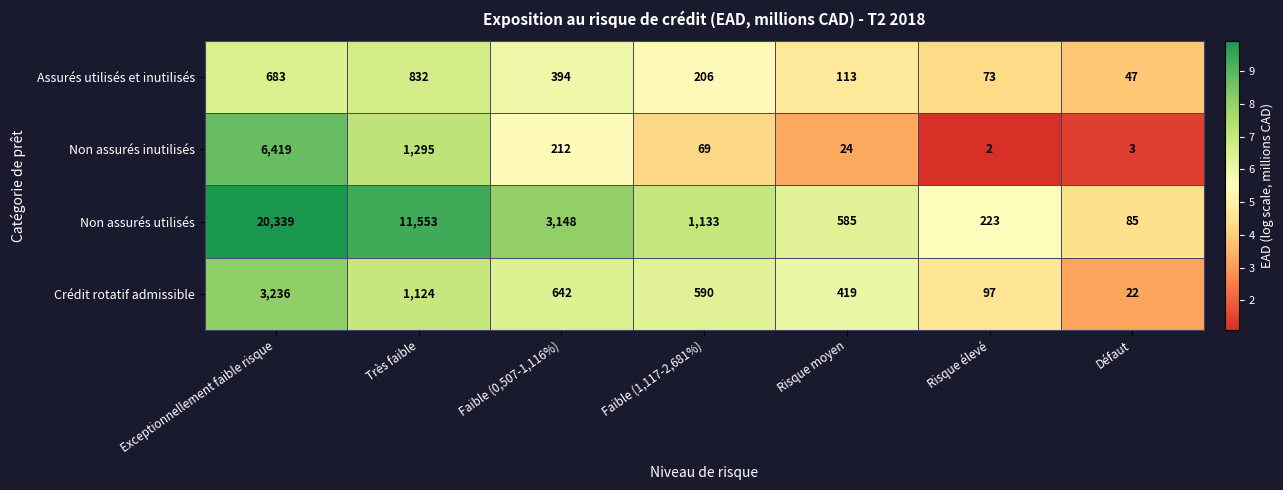

The Non assurés utilisés series shows 85 at Défaut. True or false?

True